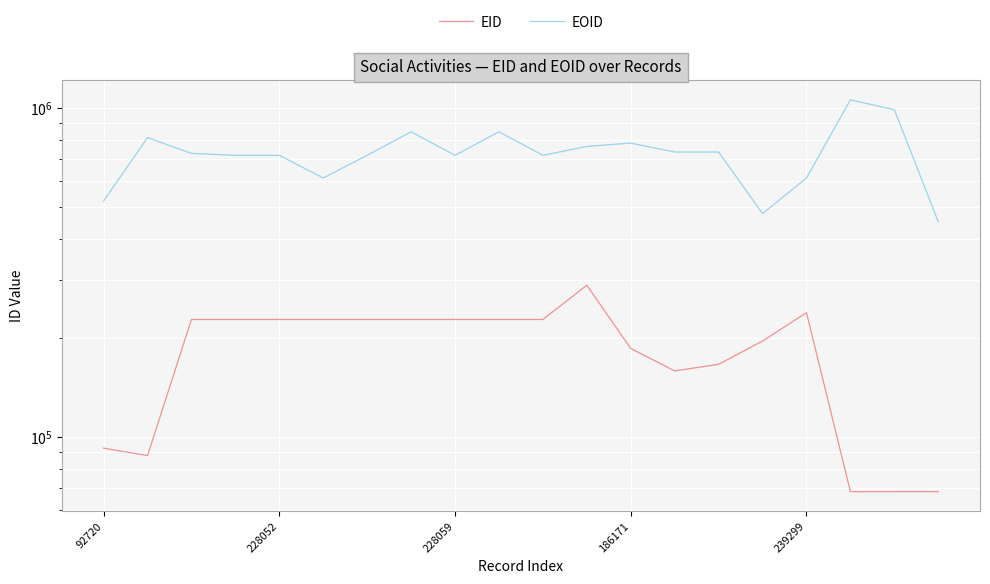

True or false: EID and EOID intersect in this chart.

False